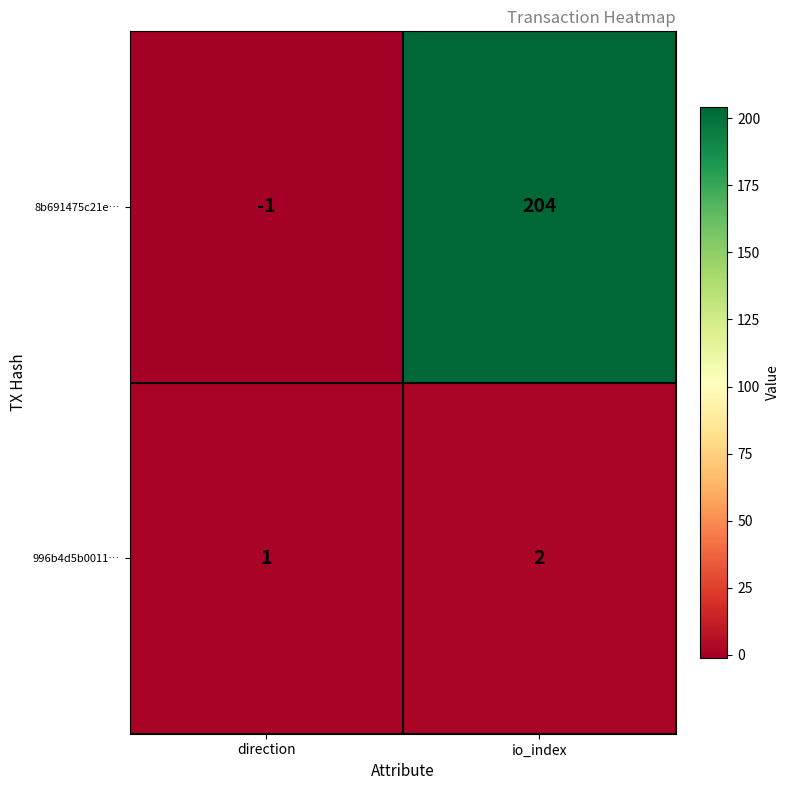

Reading left to right, what are all the values shown in this chart?

8b691475c21e…: direction=-1	io_index=204
996b4d5b0011…: direction=1	io_index=2